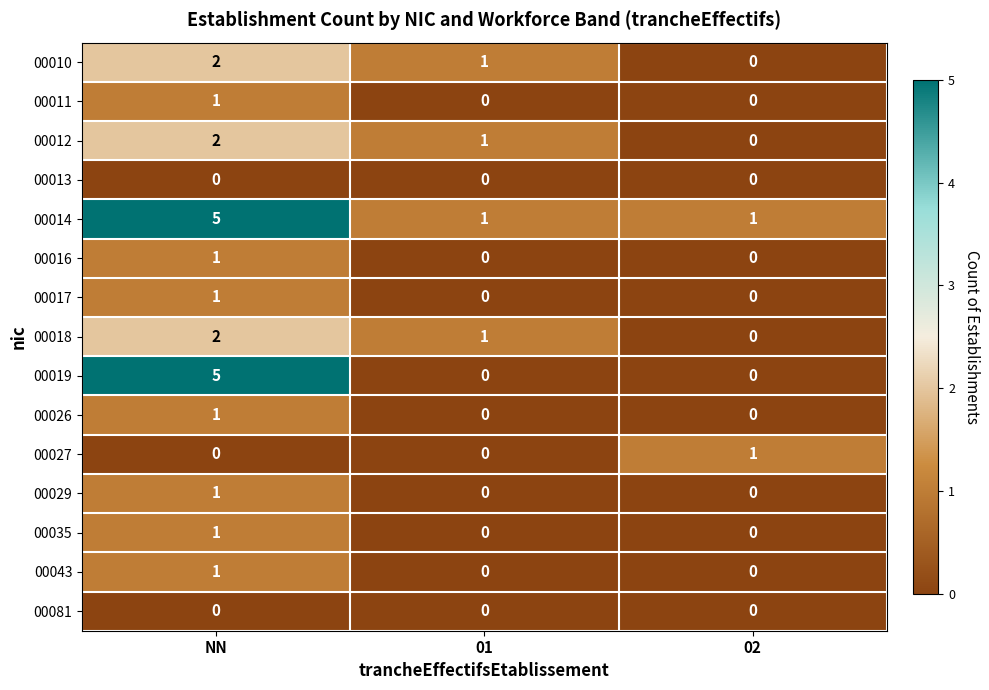

What is the sum of all 00012 values?

3